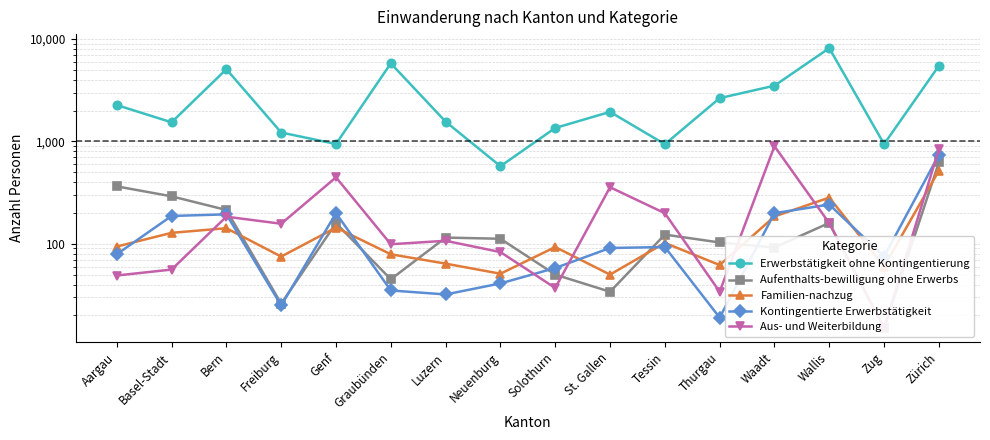

What is the total value across all series at Luzern?

1879